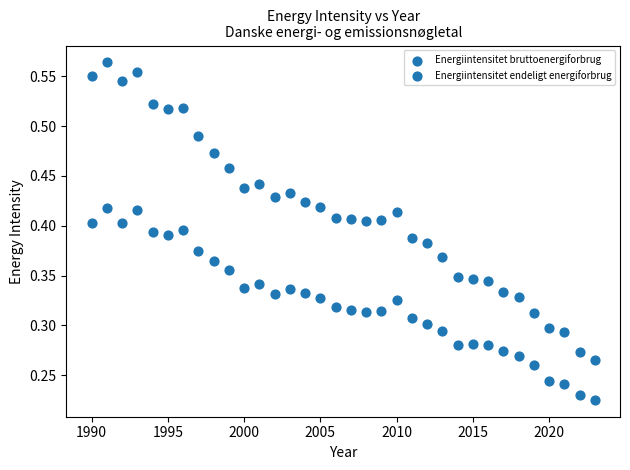

How many points are shown in the scatter plot?

68